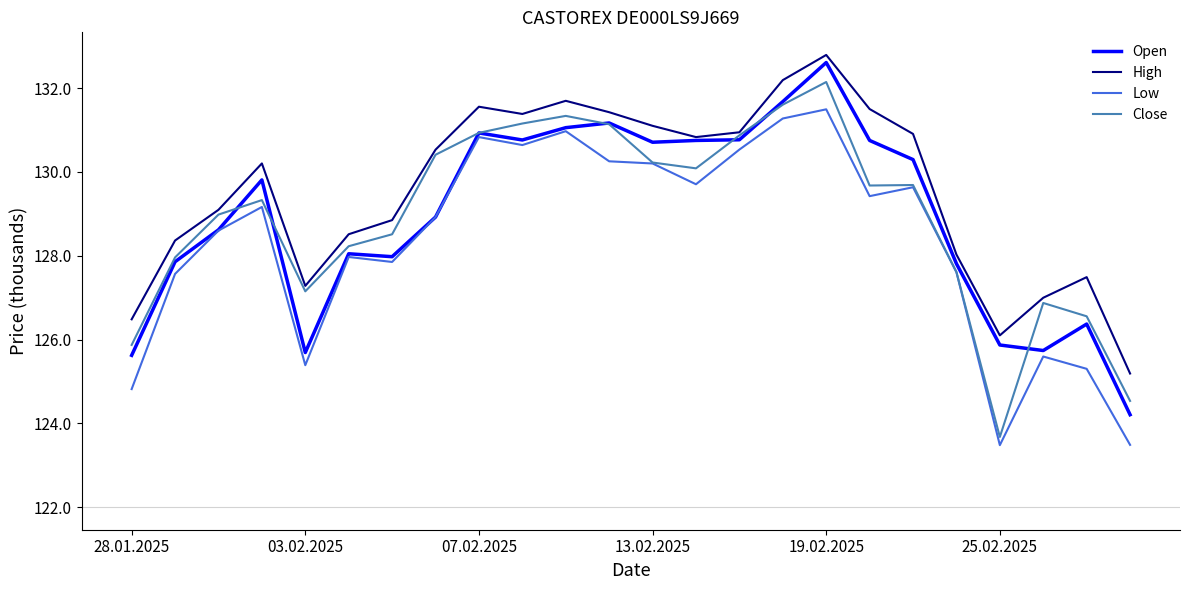

What is the minimum value shown in the chart?

123.5